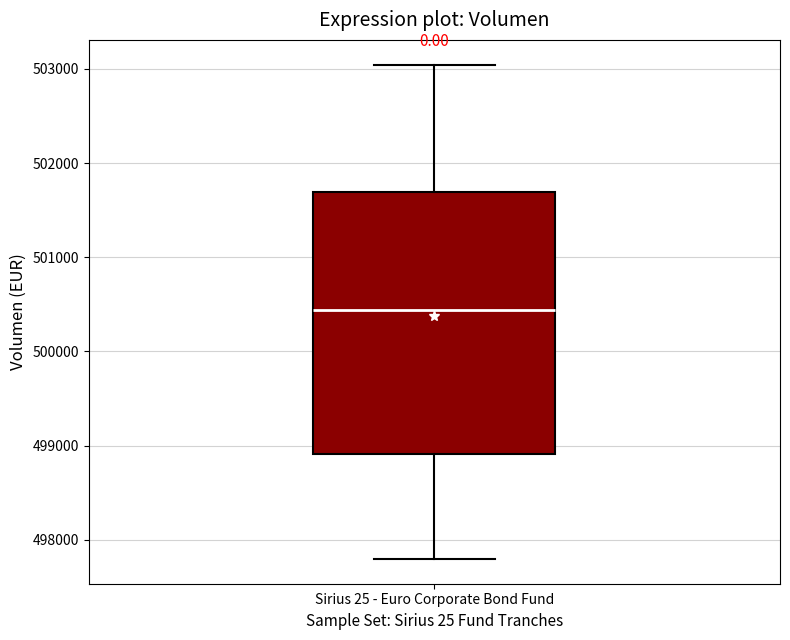

Read this box plot against the y-axis: the position of the median line, the range covered by the box, and the ends of both whiskers. The values are not printed on the chart, so give them approximately, as read against the axis.

median 500400, box 498900 to 501700, whiskers 497800 to 503000